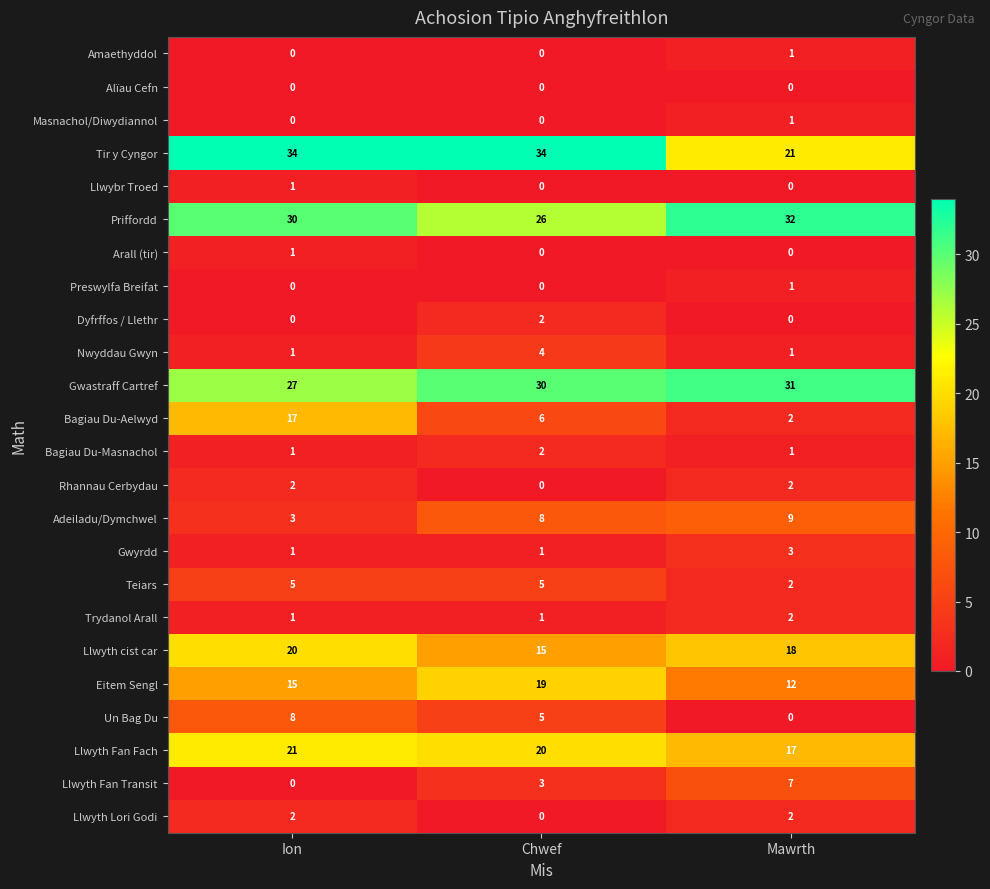

Which category has the highest value in the Arall (tir) series?

Ion